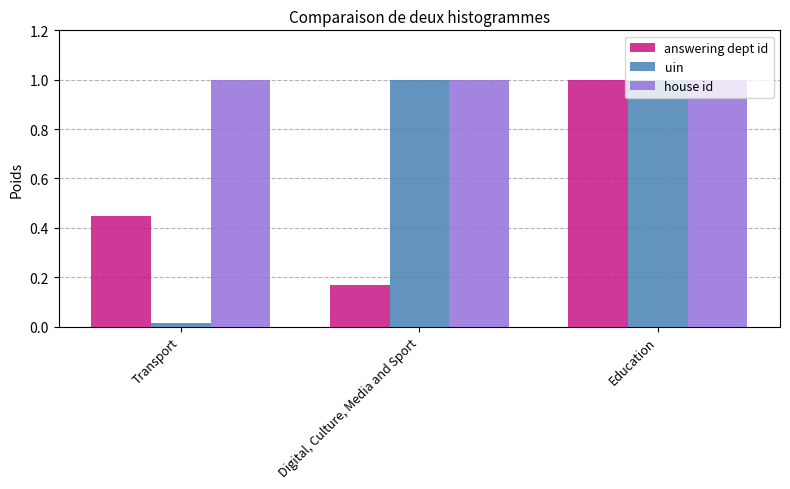

What is the sum of all answering dept id values?

1.6